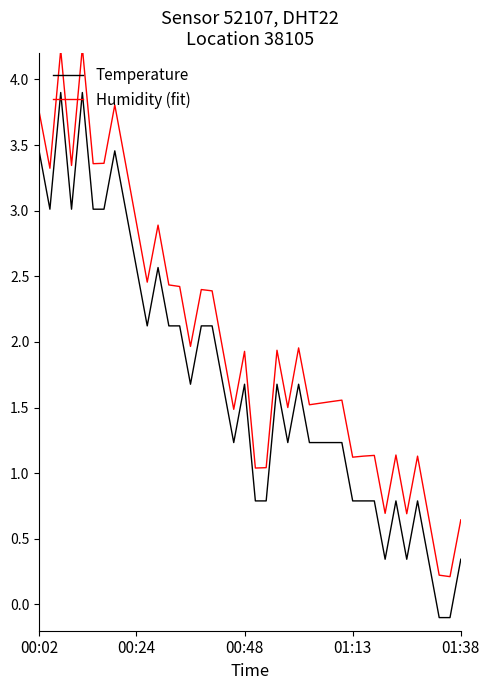

Which series has the largest total across all categories?

Humidity (fit)